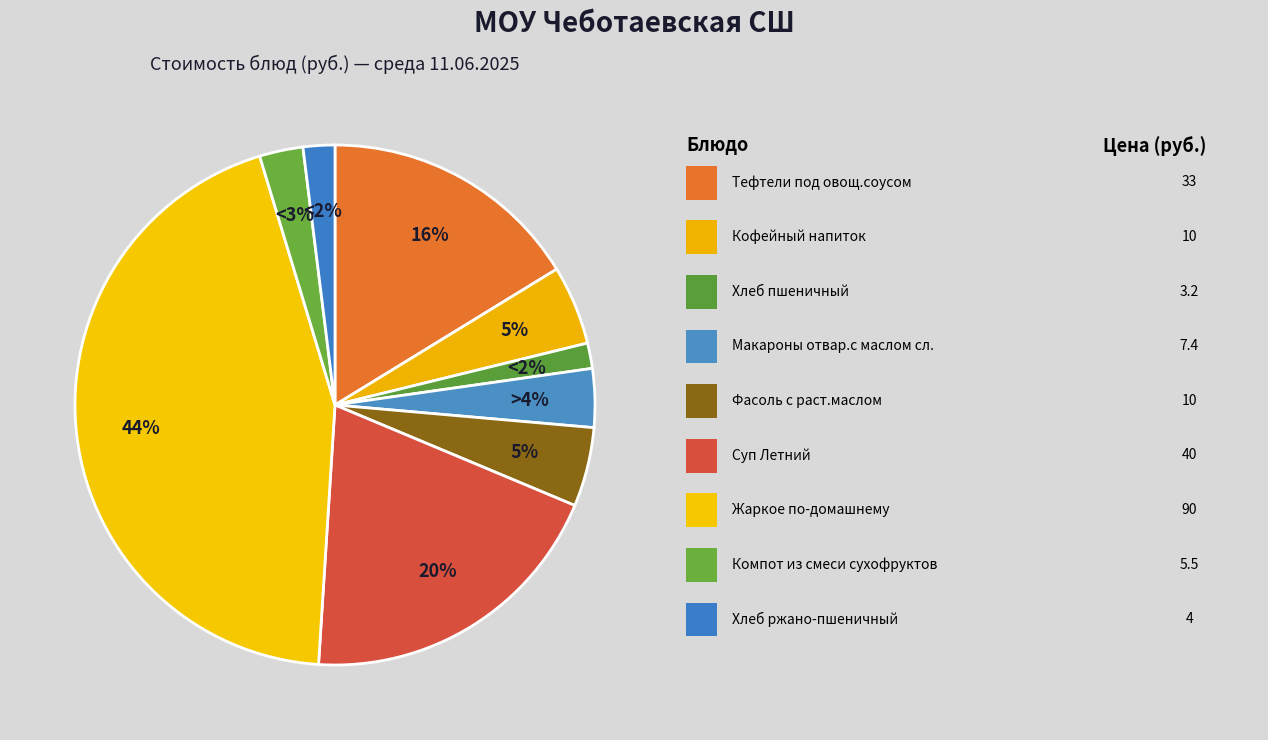

Which category has the biggest portion of the pie?

Жаркое по-домашнему